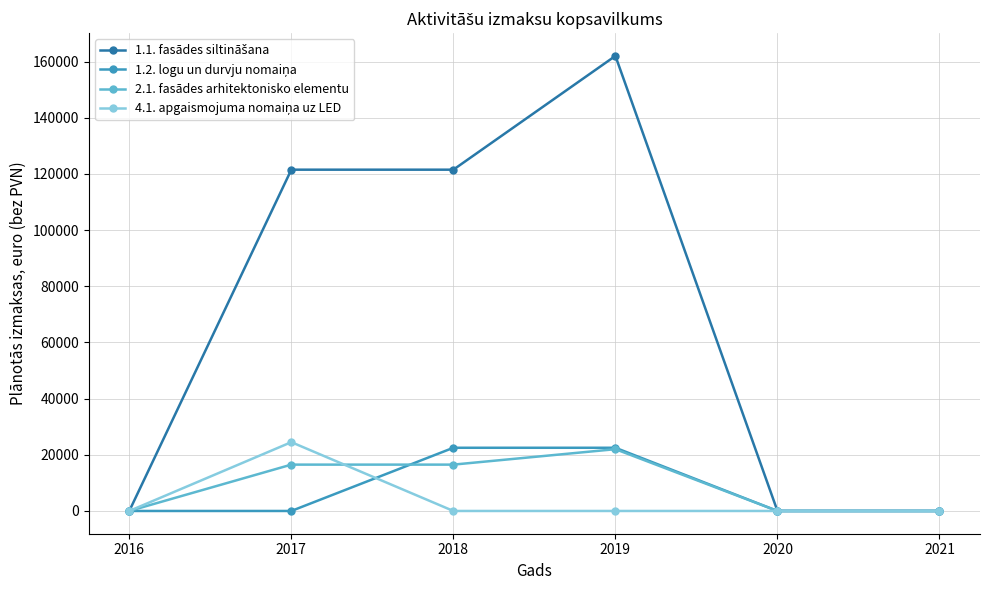

Does the chart have visible grid lines?

Yes